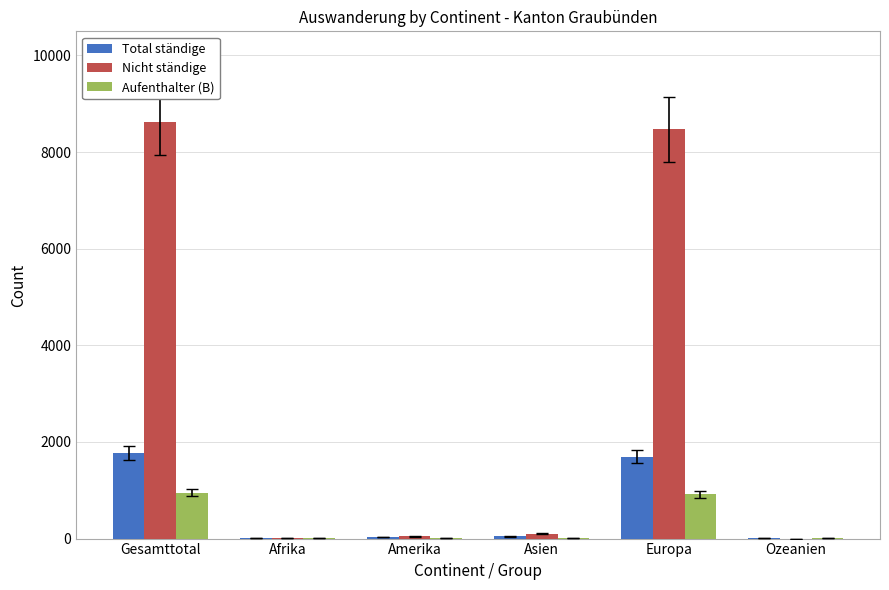

Between Gesamttotal and Asien, which series saw the biggest shift?

Nicht ständige